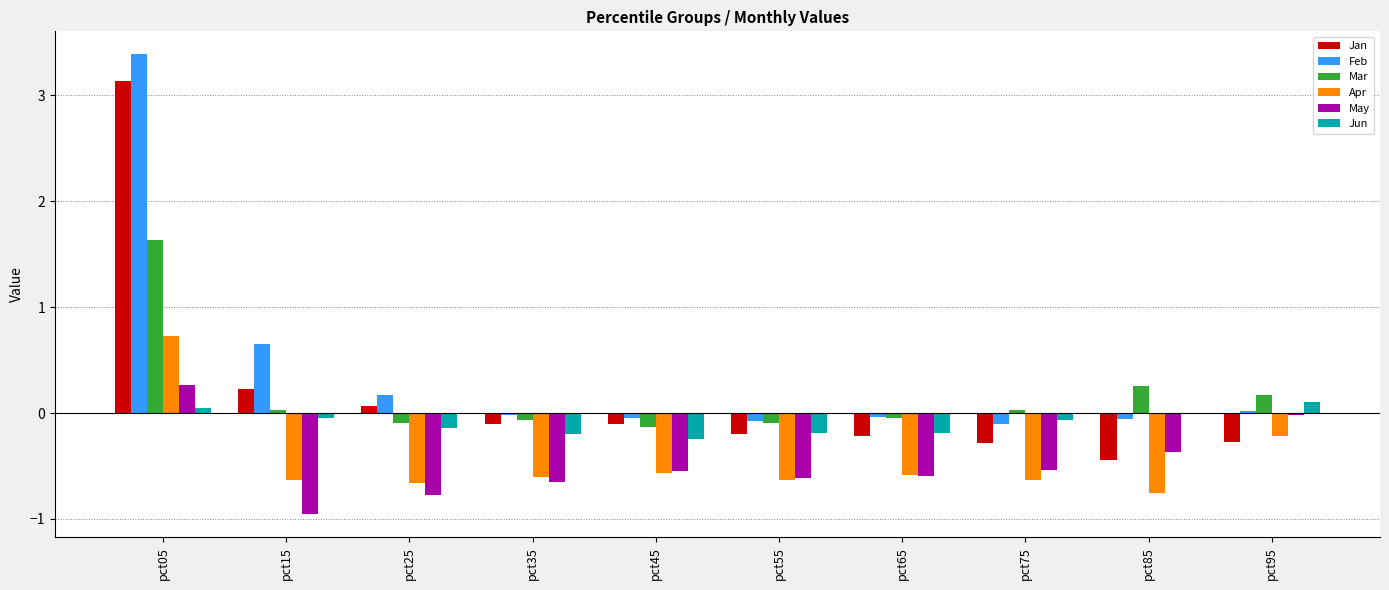

True or false: Mar has a value of -0.1 at pct45.

True